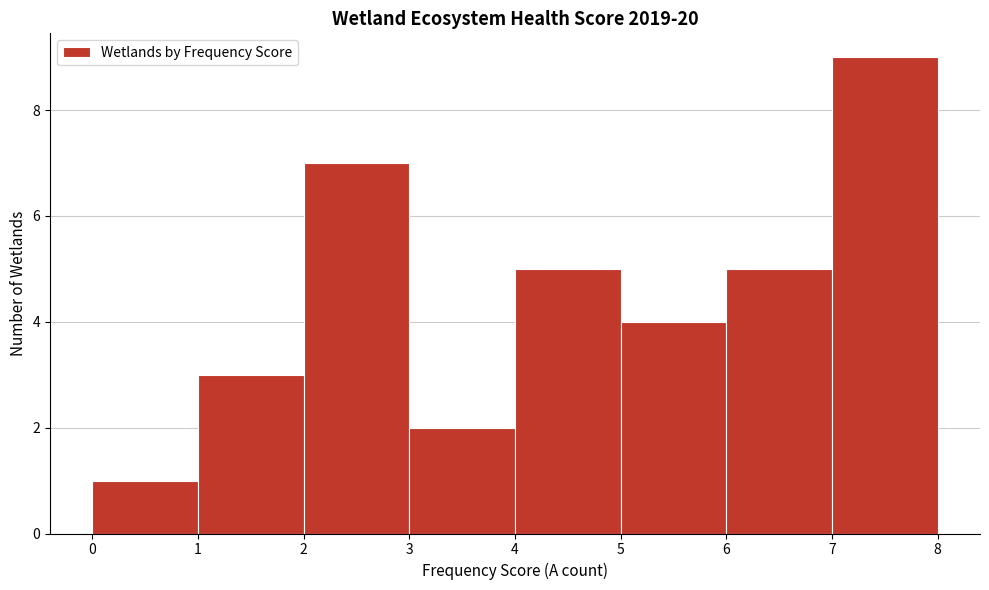

Over which range of the x-axis is the bar tallest?

7 to 8